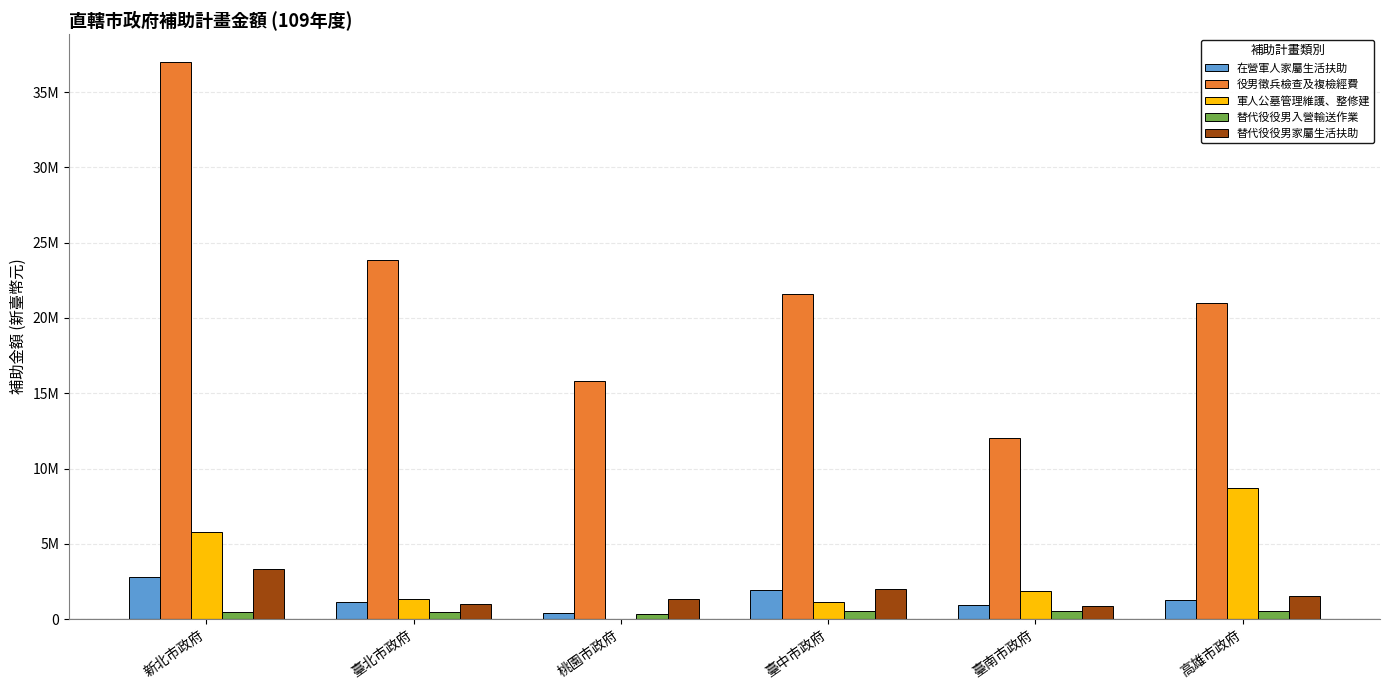

At which label is 在營軍人家屬生活扶助 closest to 1597707?

臺中市政府